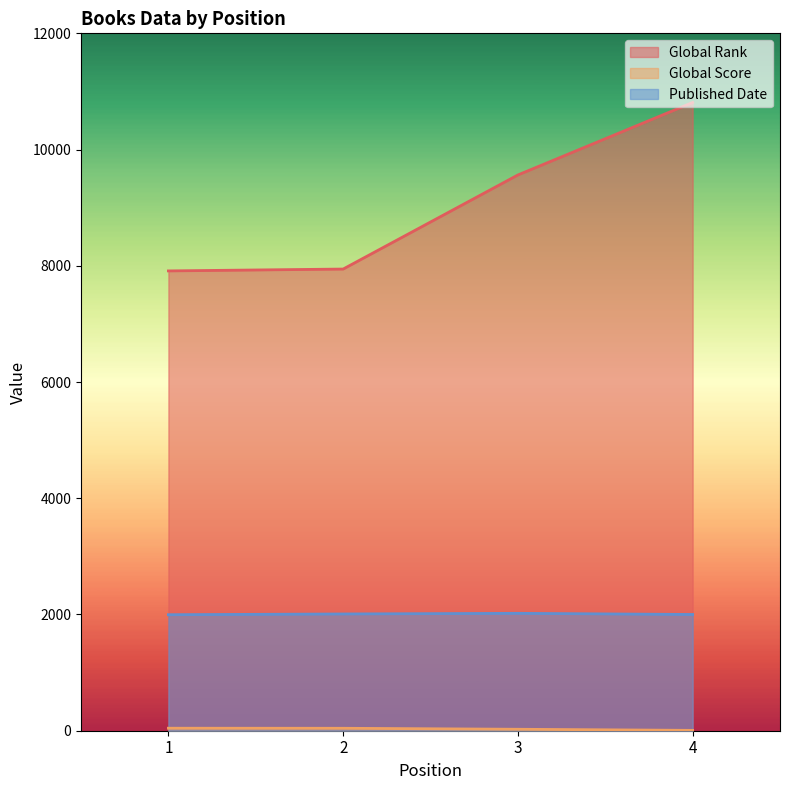

The Published Date series shows 2009 at 2. True or false?

True